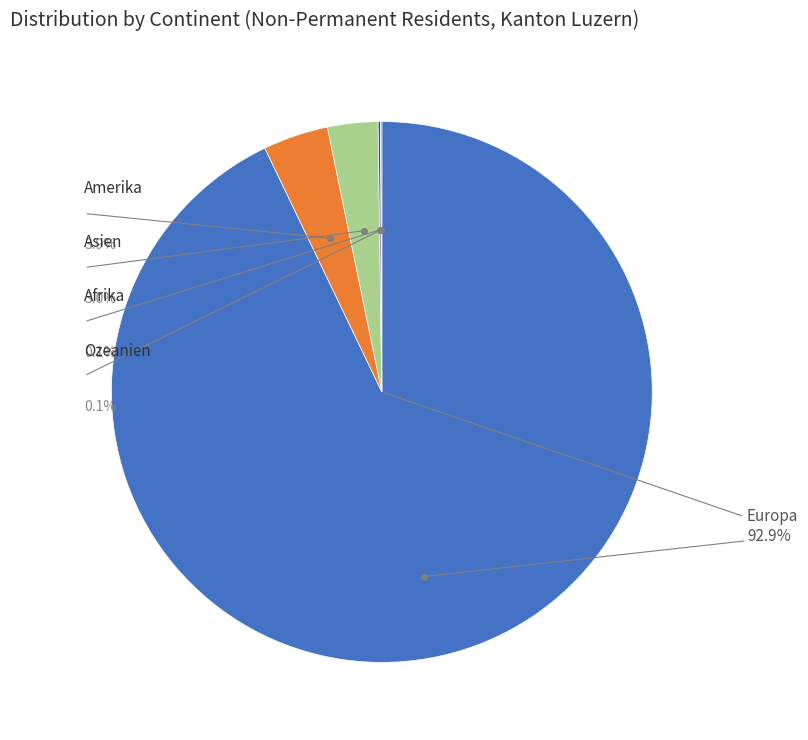

Which category has the smallest portion of the pie?

Ozeanien